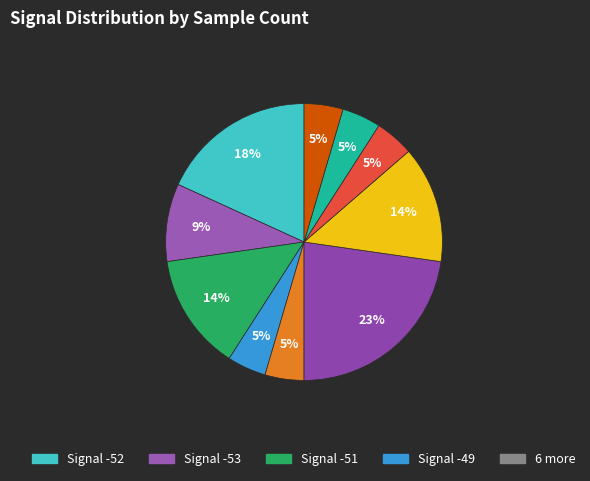

How many segments does this pie chart have?

10